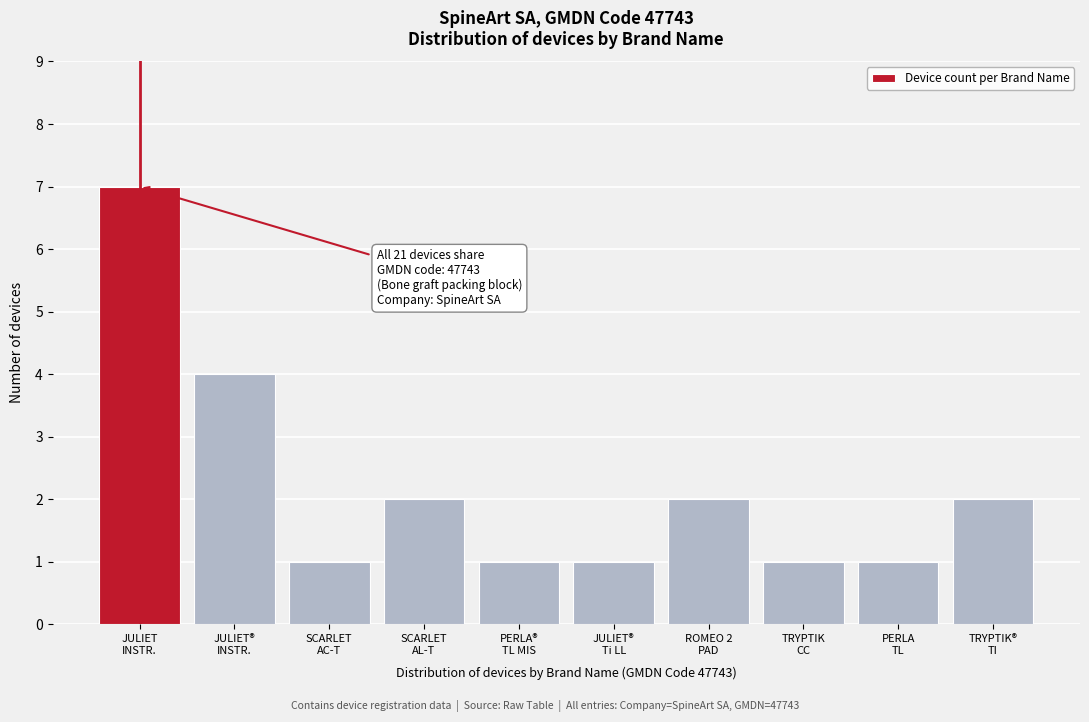

Reading right to left, extract all data points from this chart.

2	1	1	2	1	1	2	1	4	7